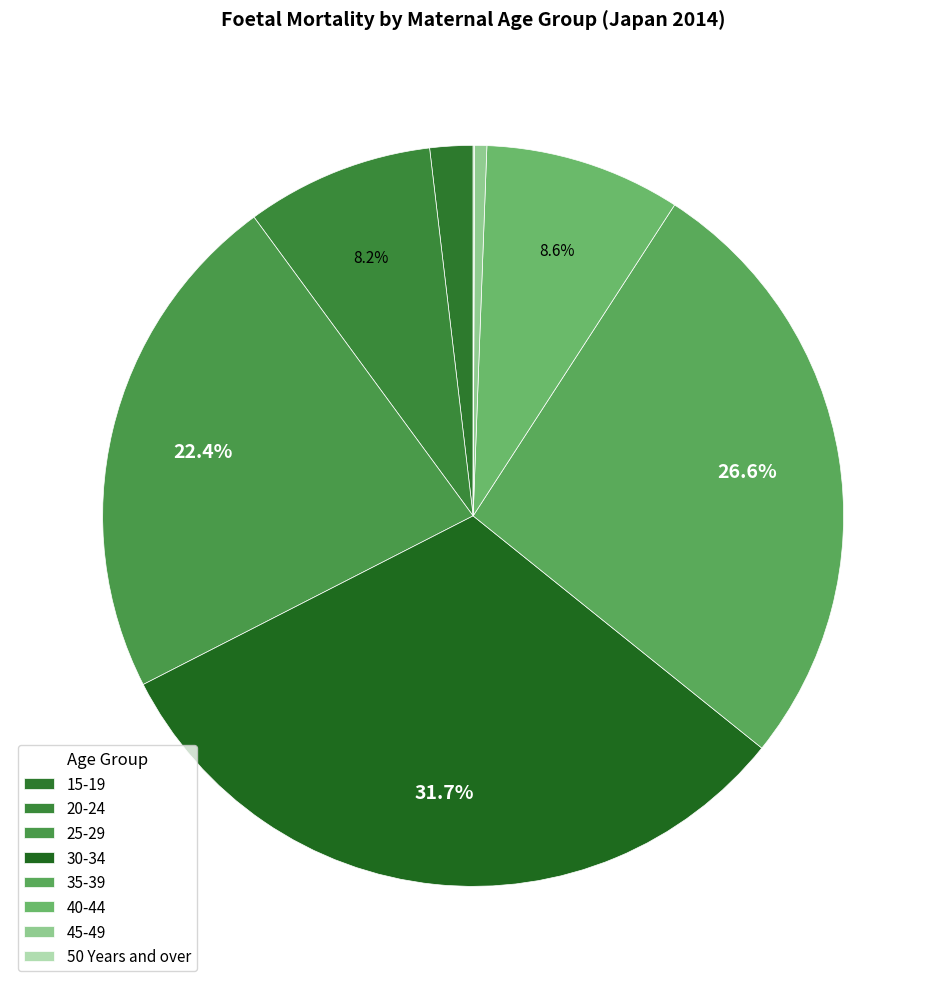

Is there a majority slice in this chart?

No